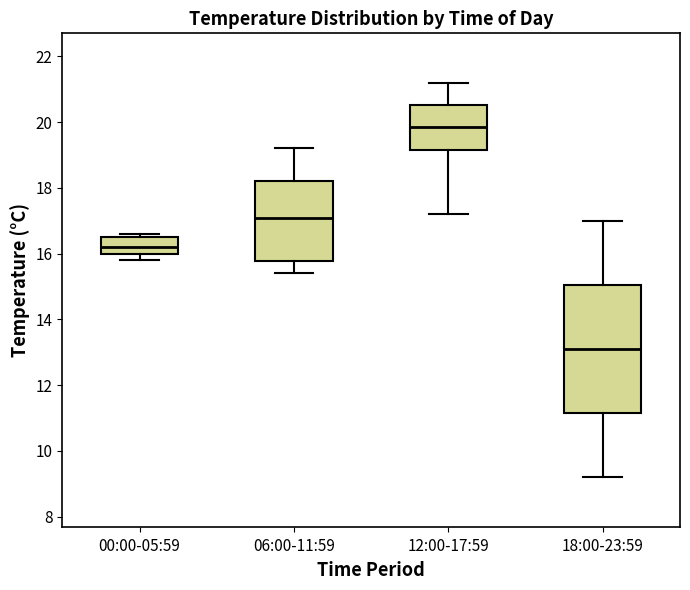

Which box's median line is the lowest?

18:00-23:59